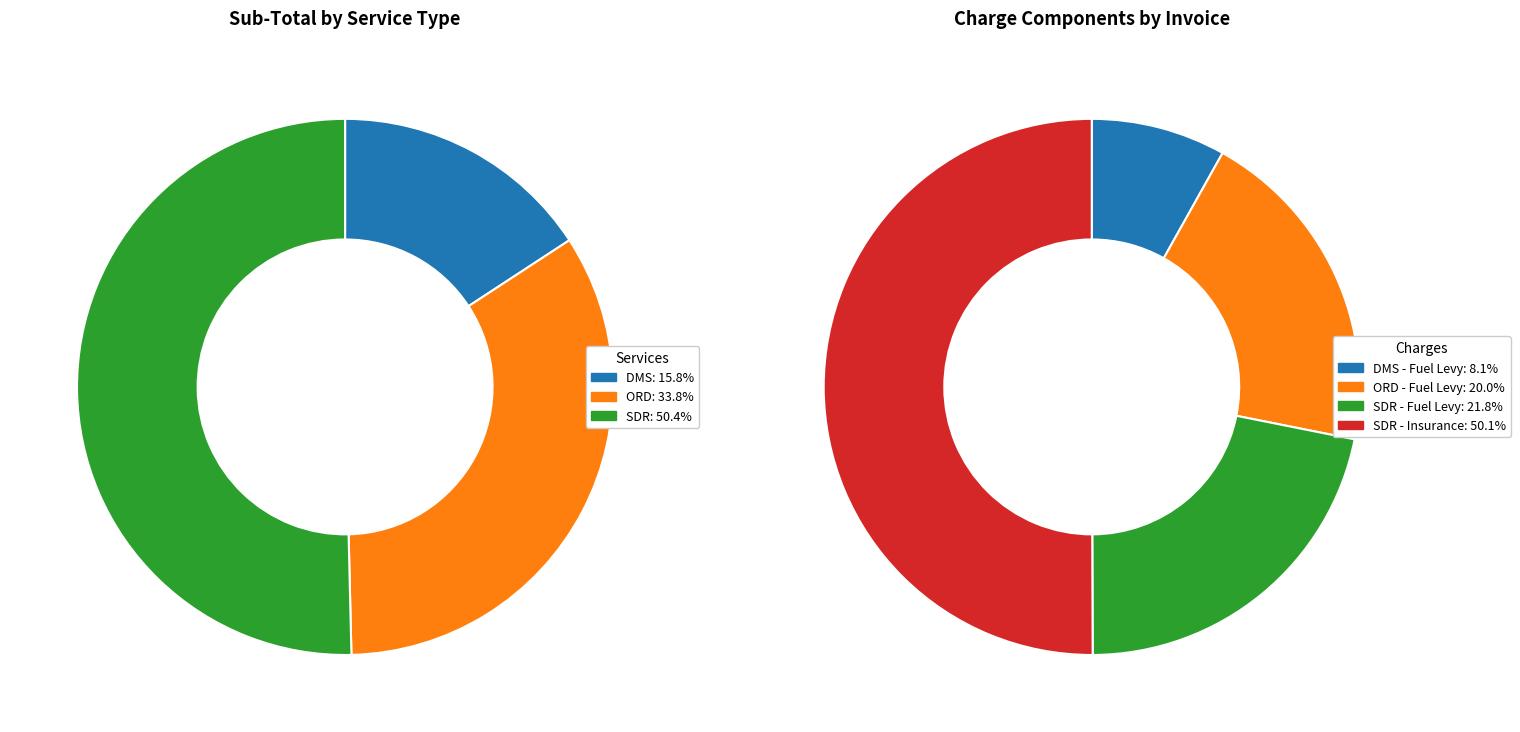

How many segments does this pie chart have?

3